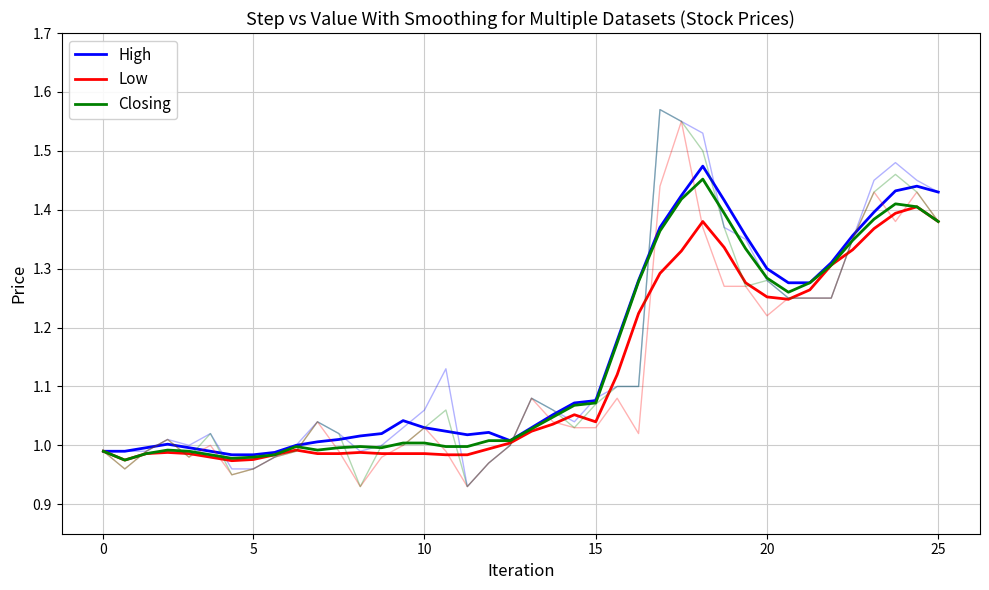

The High series shows 1.0 at 13. True or false?

True